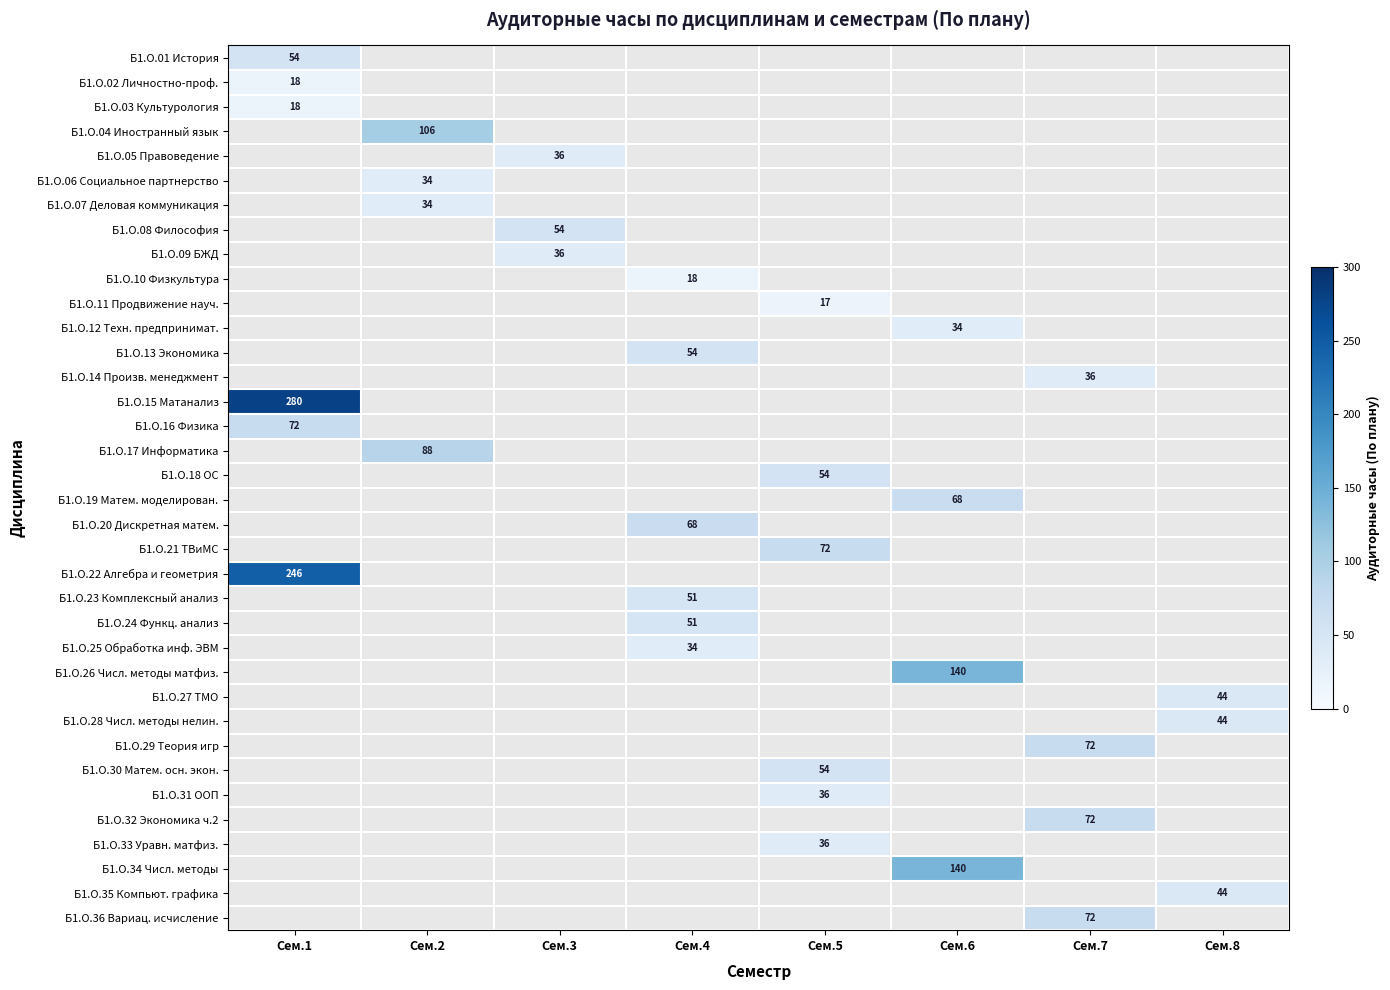

How many values in Б1.О.08 Философия are above zero?

1